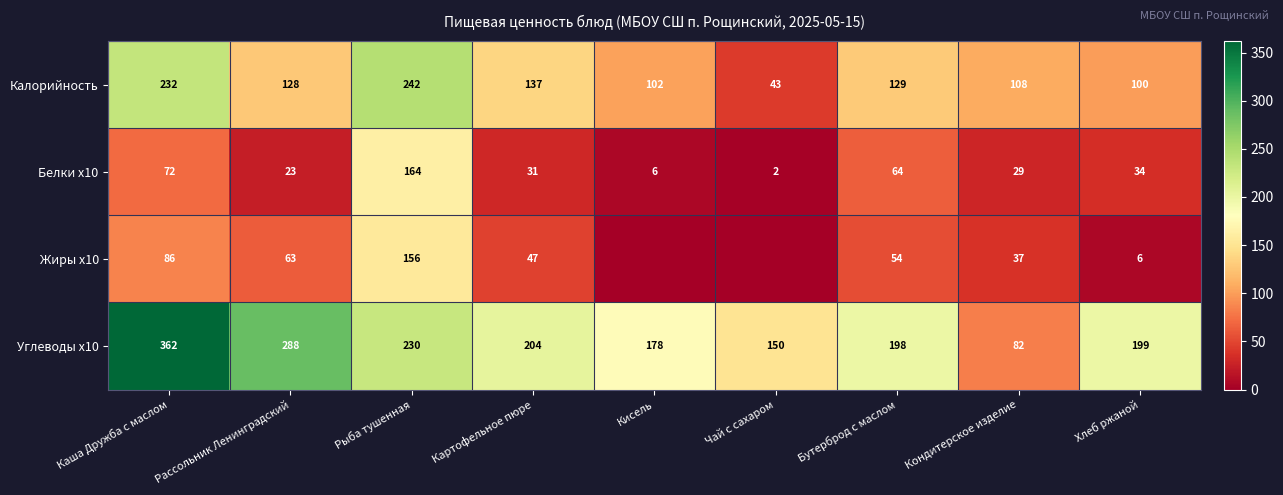

Where is Белки x10 nearest to the value 83?

Каша Дружба с маслом